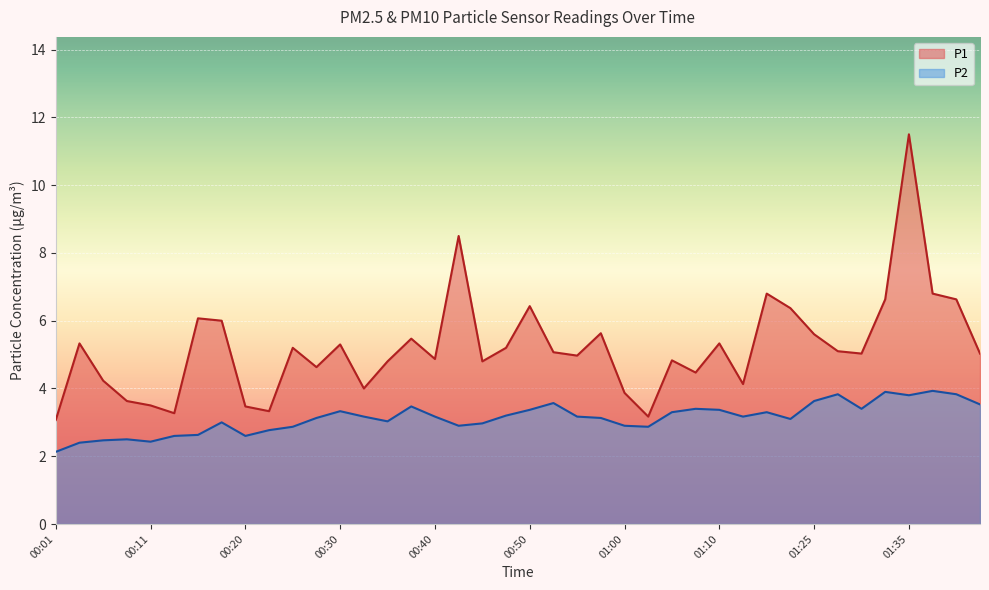

Is it true that P2 equals 1.5 at 01:43?

False